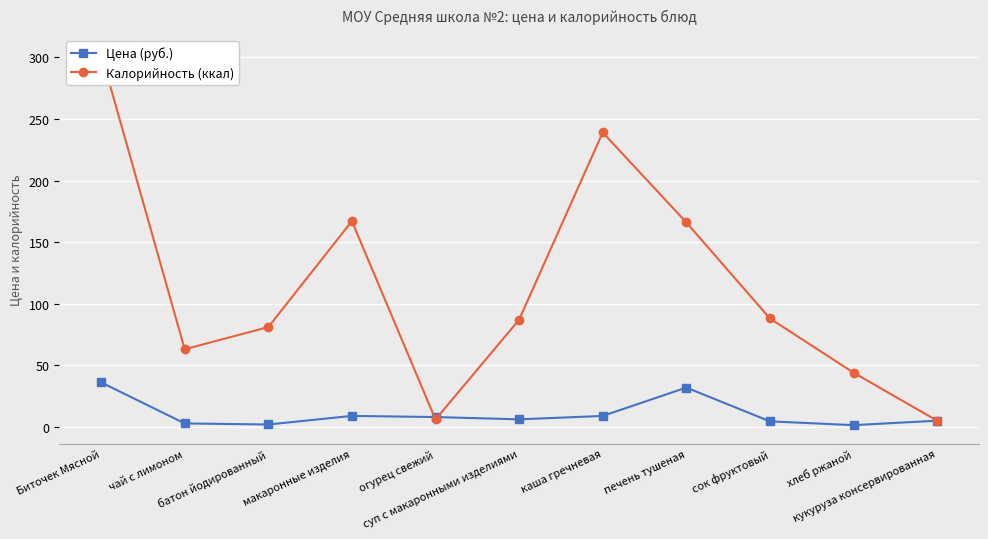

What is the total value across all series at хлеб ржаной?

45.4